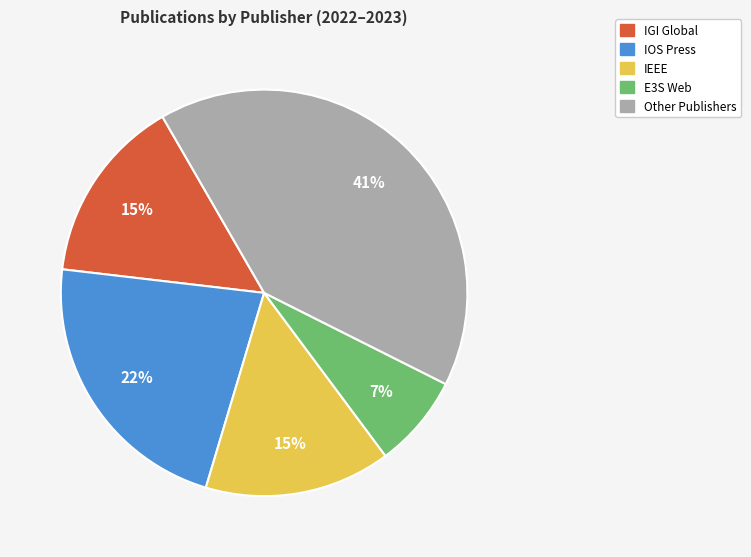

To the nearest percent, what is the average slice percentage?

20%